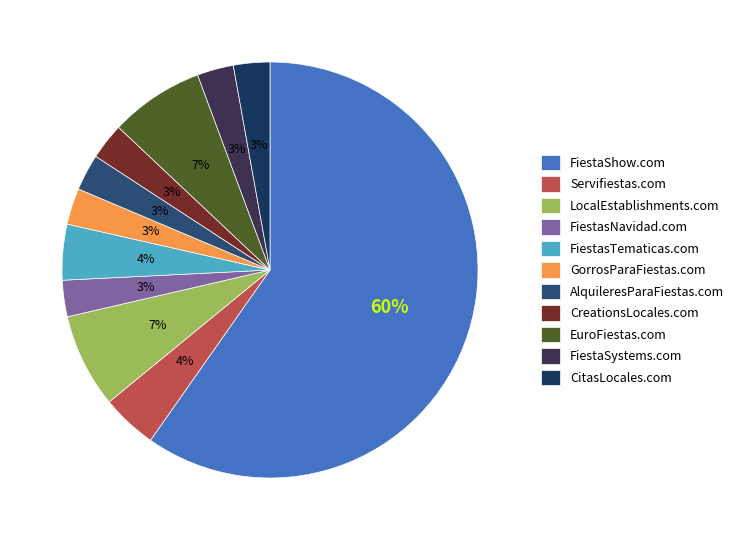

Does FiestaShow.com represent more than half of the total?

Yes